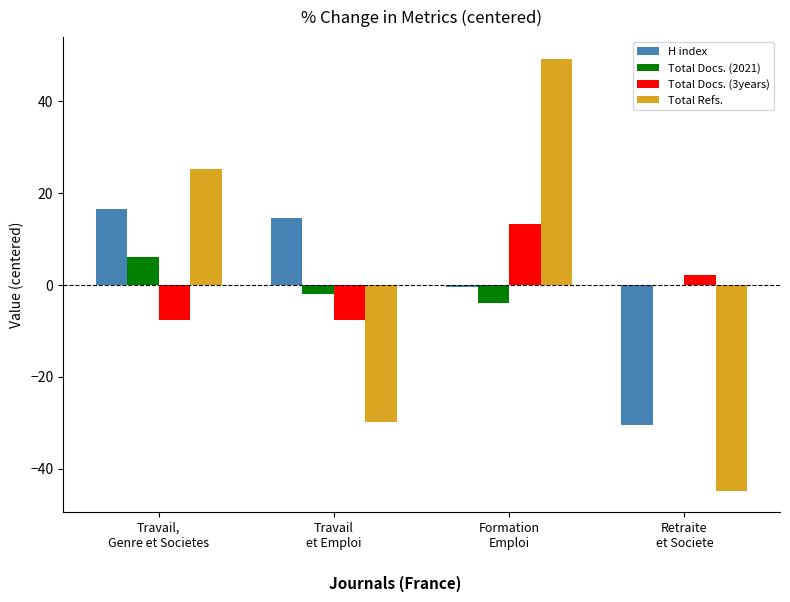

What is the highest value of the Total Docs. (2021) series?

6.0